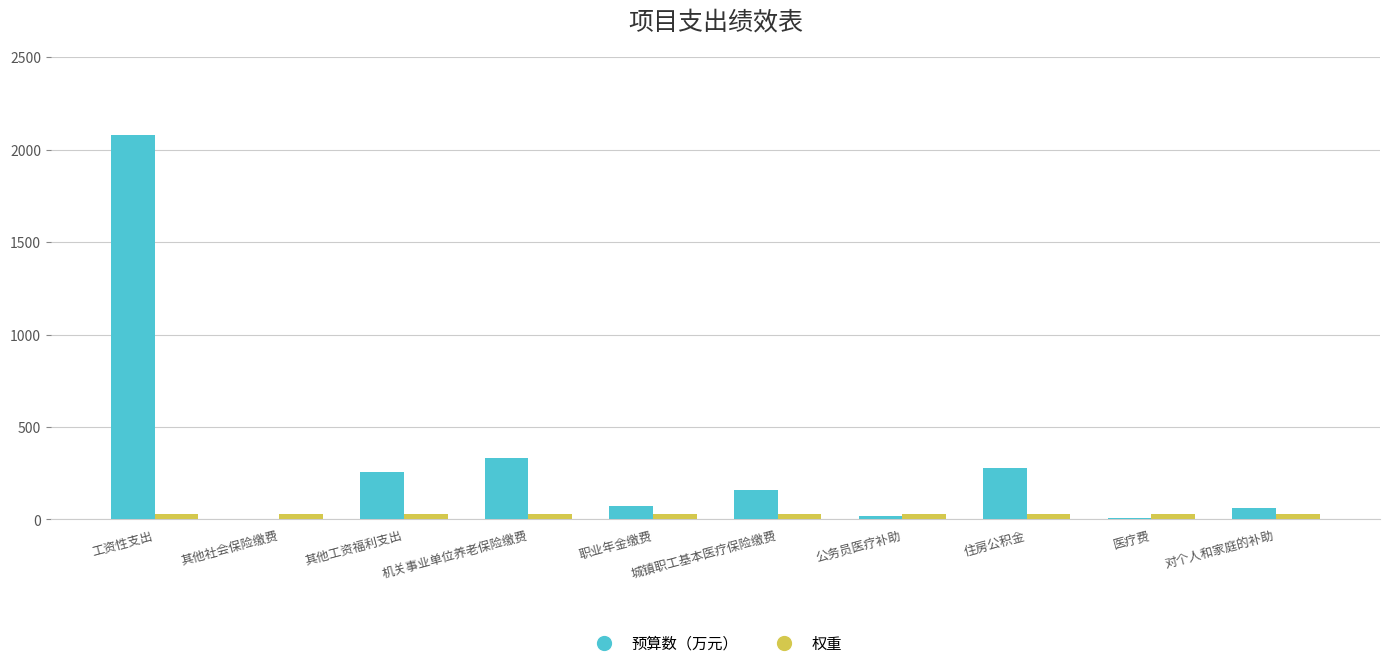

The value of 预算数（万元） at 工资性支出 is 2077.1. True or false?

True